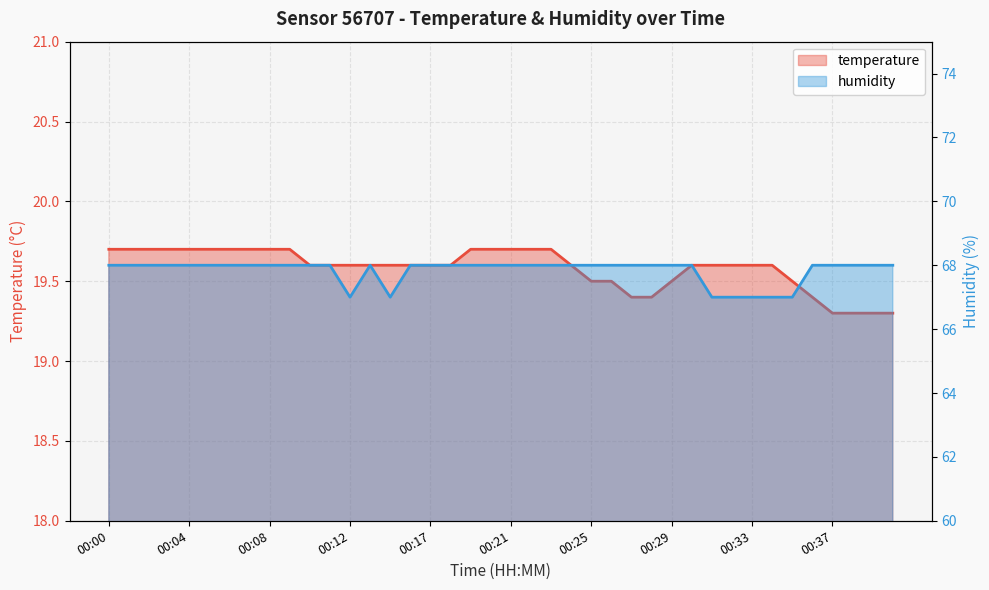

Between 00:03 and 00:05, which is larger?

00:03